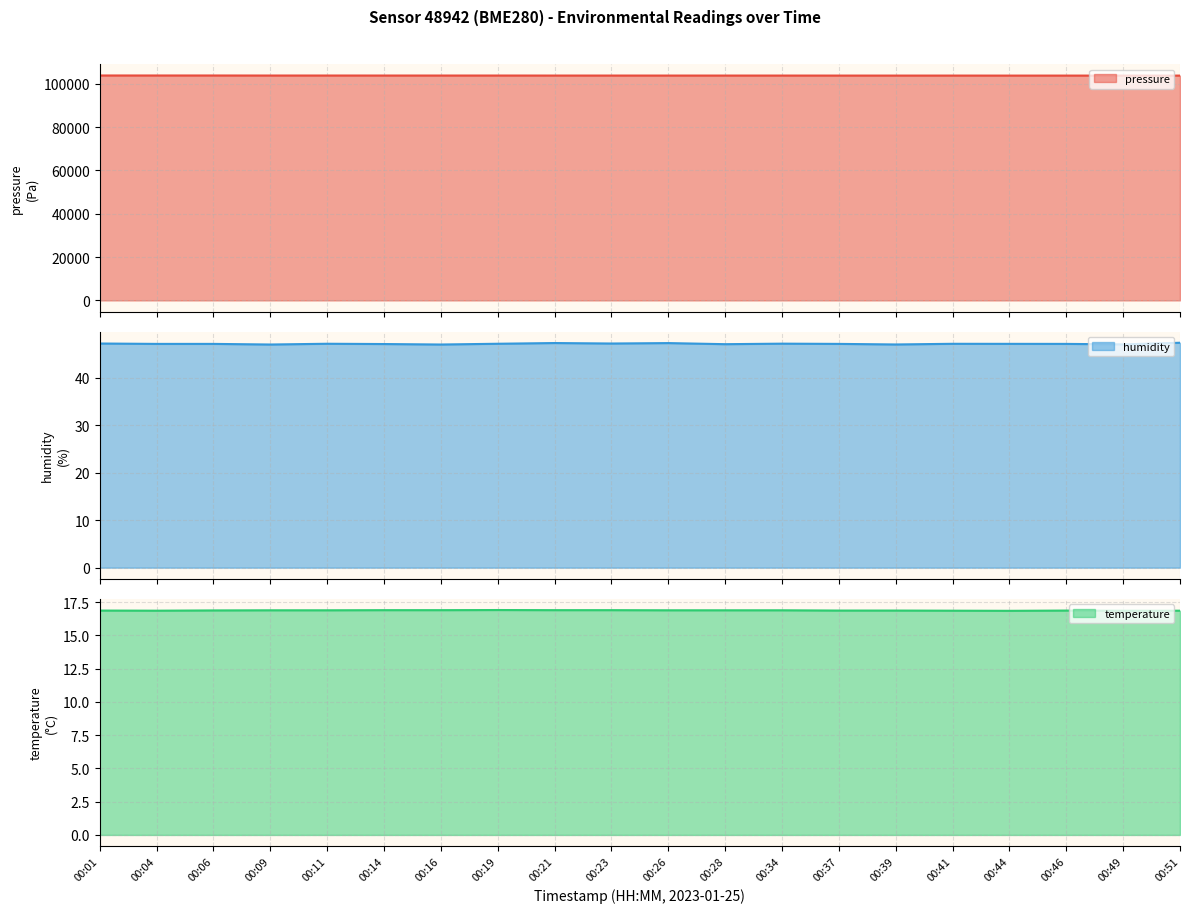

True or false: pressure and humidity cross at least once.

False